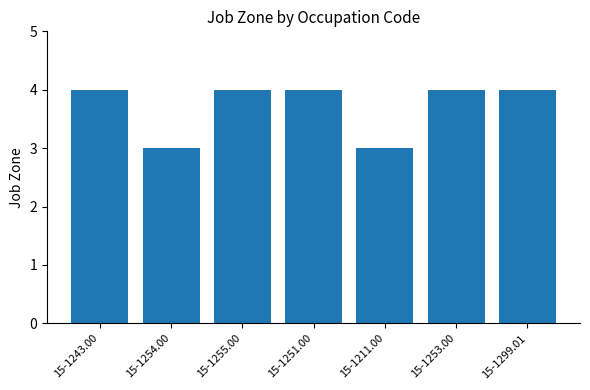

Between 15-1211.00 and 15-1253.00, which is larger?

15-1253.00